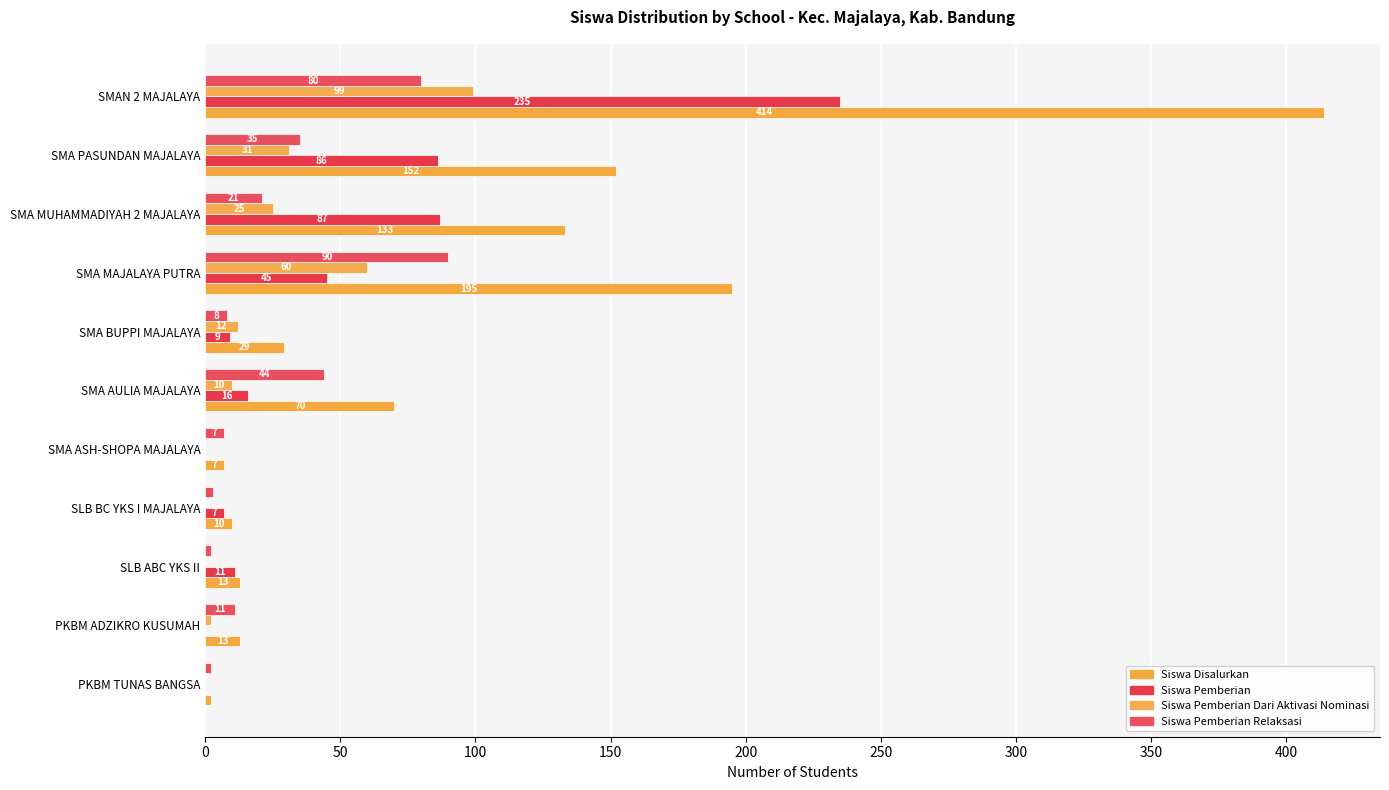

At which label is Siswa Disalurkan closest to 208?

SMA MAJALAYA PUTRA